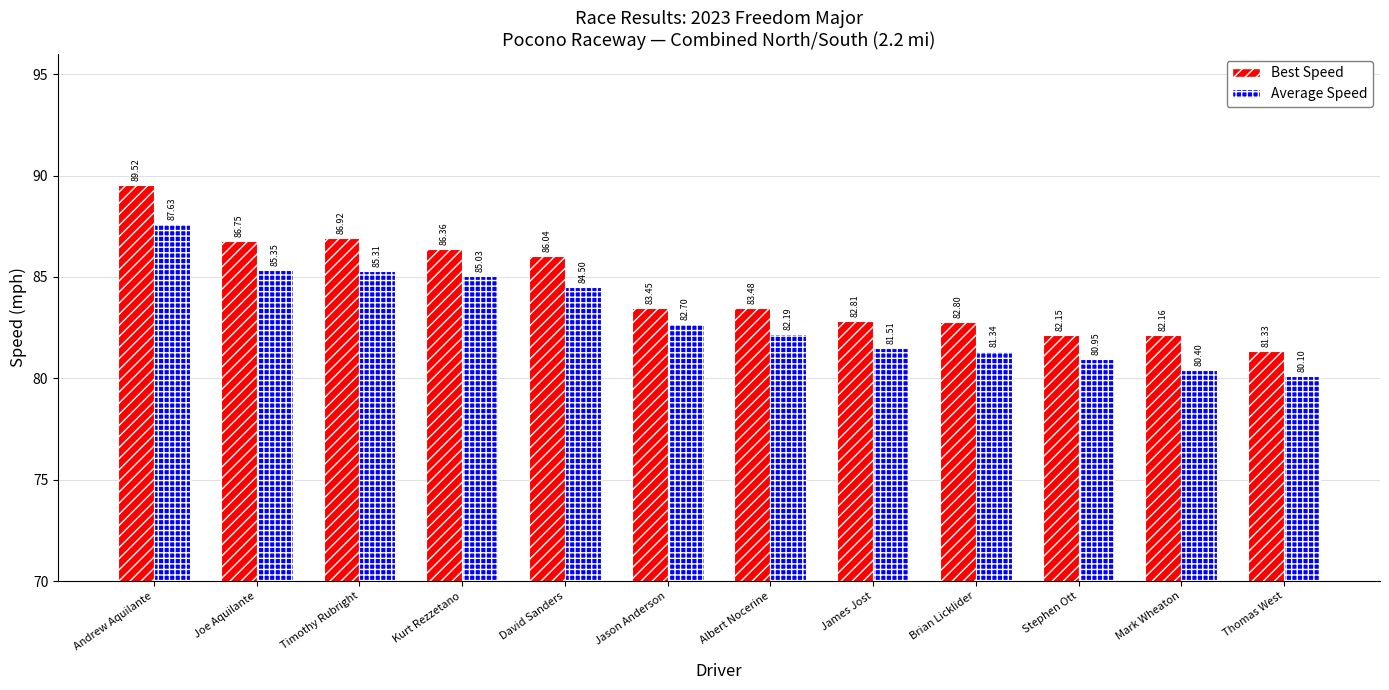

Between Timothy Rubright and Jason Anderson, which series saw the biggest shift?

Best Speed